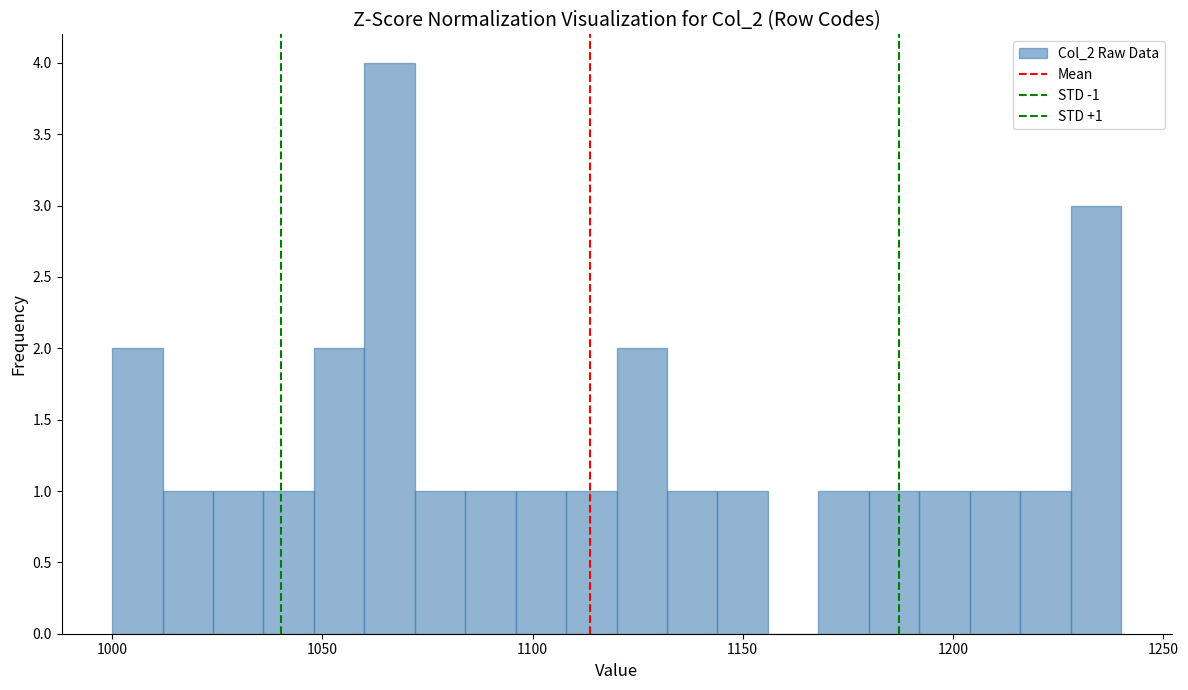

Around what value on the x-axis is the tallest bar? Give the approximate position of its centre, as read against the axis.

1065